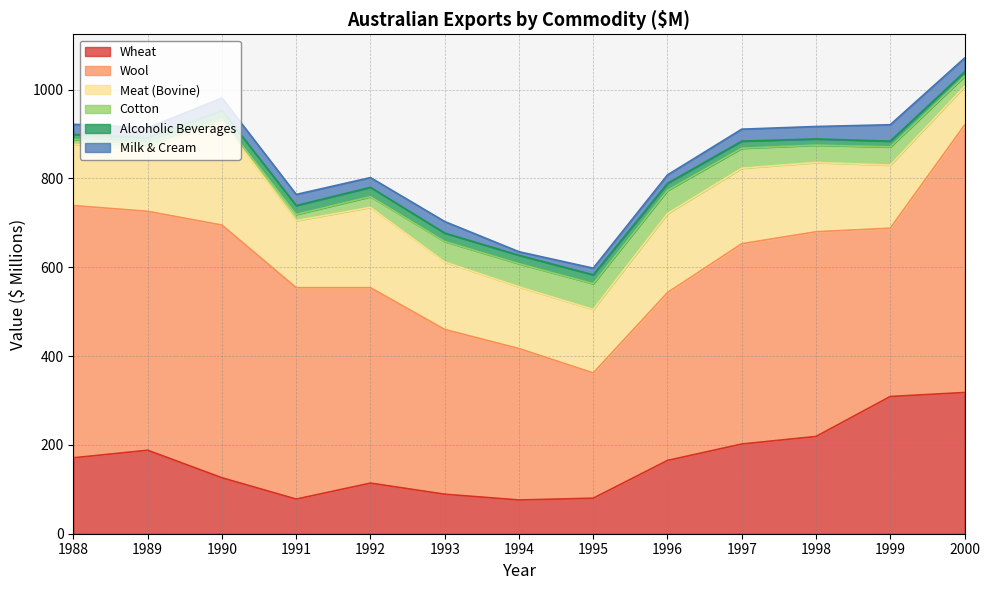

What is the value of the Meat (Bovine) point at the 13th from the left?

87